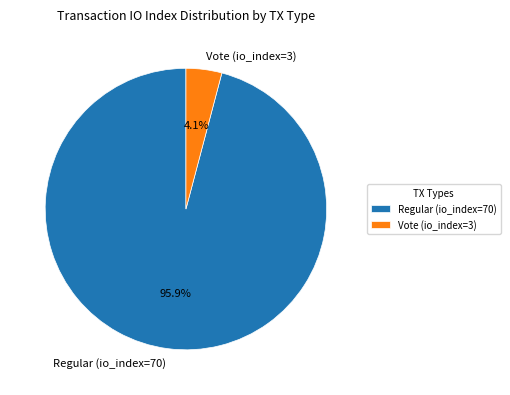

Which has a higher value, Vote (io_index=3) or Regular (io_index=70)?

Regular (io_index=70)